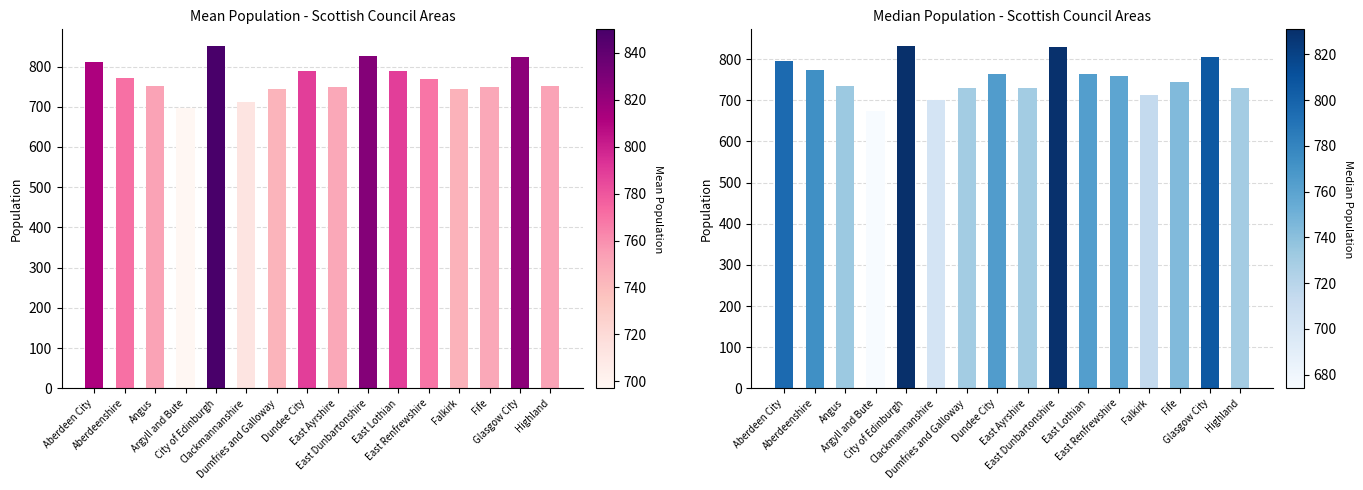

What is the label of the 12th bar from the right?

City of Edinburgh